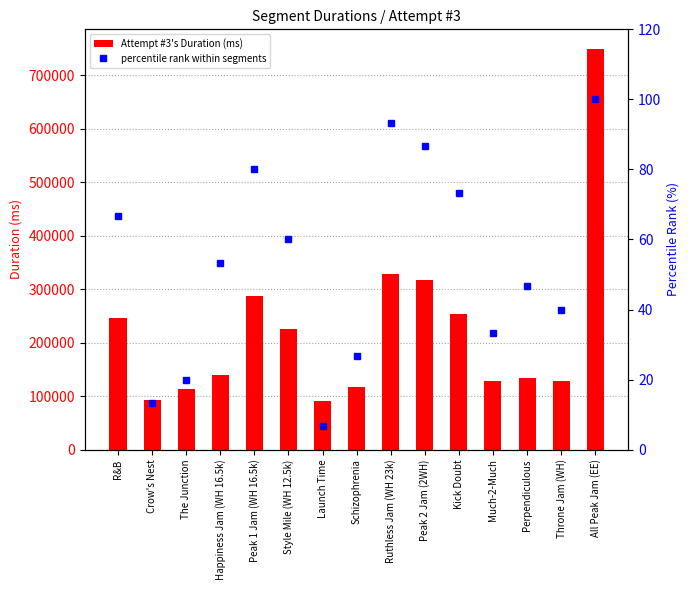

What is the sum of the percentile rank within segments values at Peak 1 Jam (WH 16.5k) and Crow's Nest?

93.3